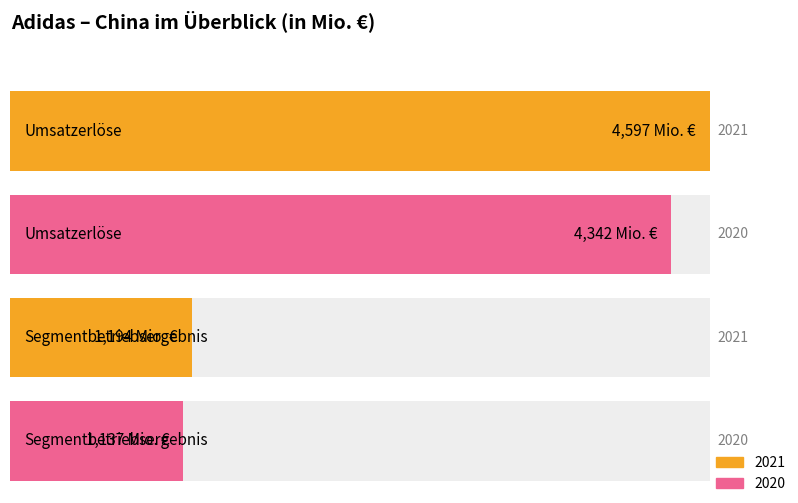

Does the chart contain any negative values?

No